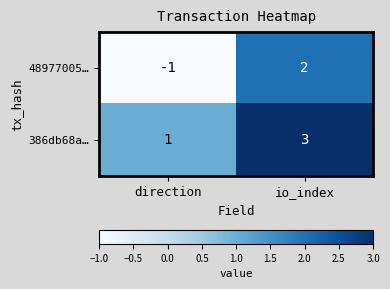

At which label is 48977005… closest to 0?

direction